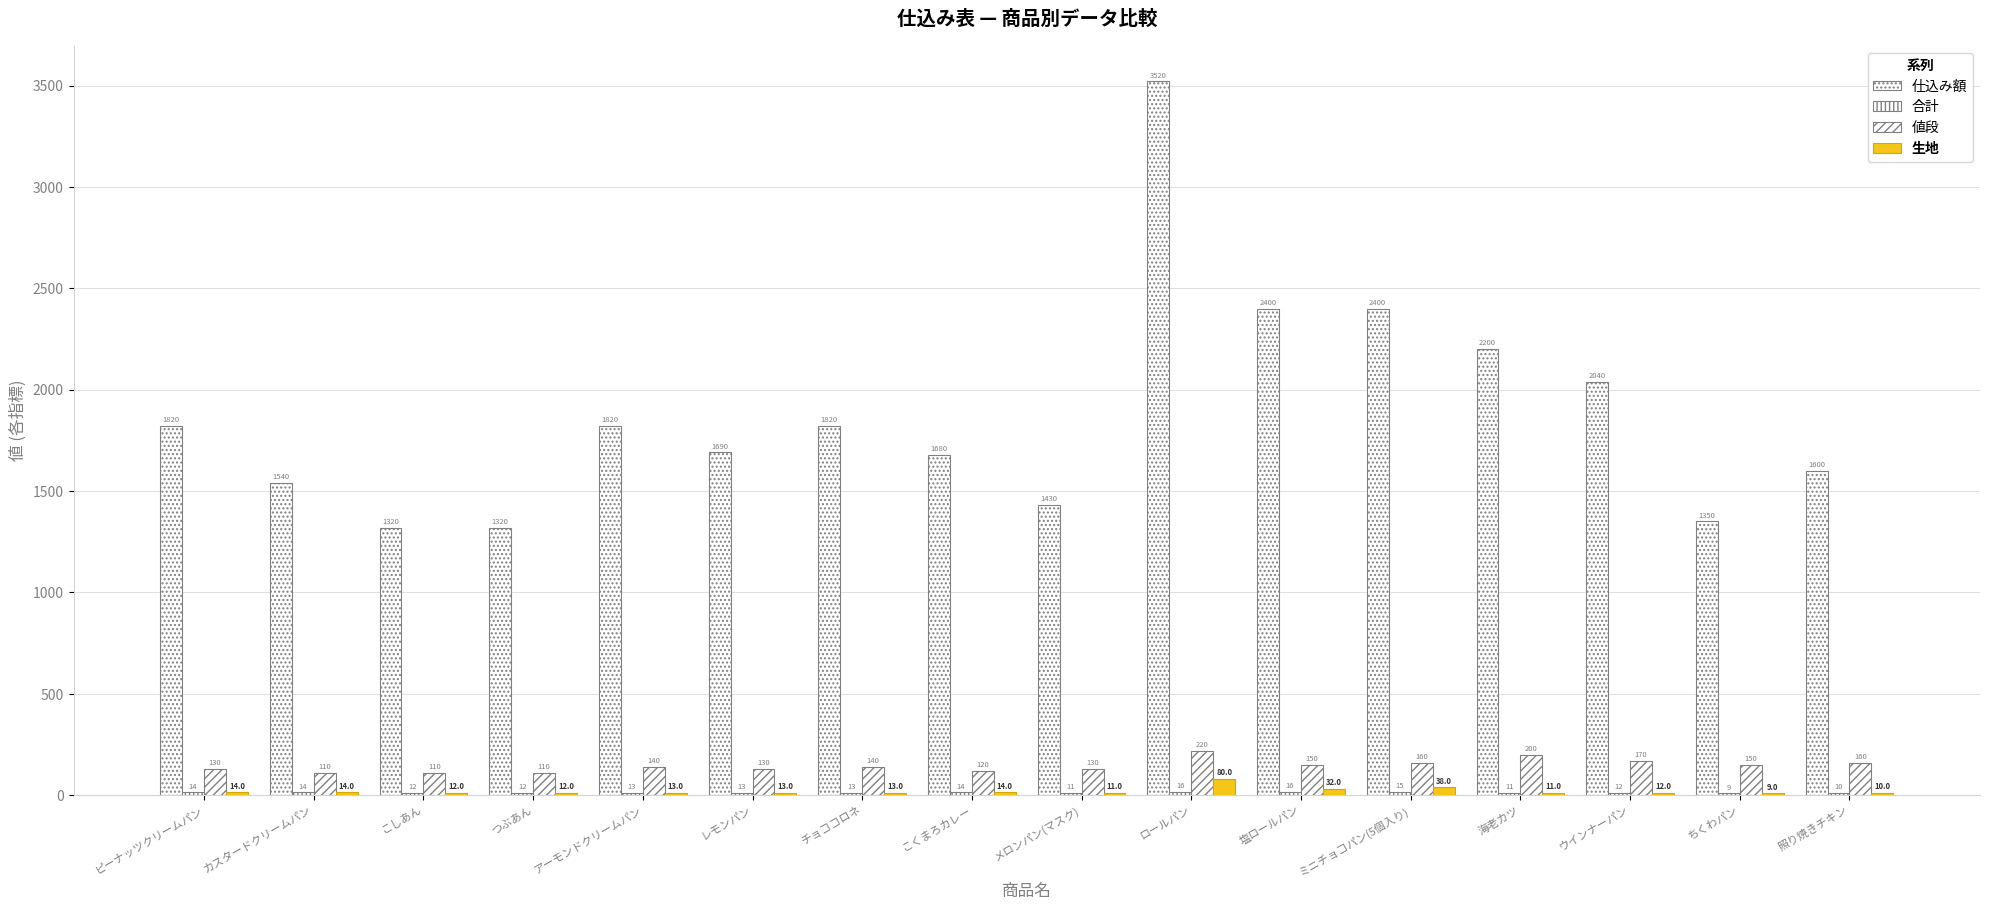

What is the spread (max minus min) of values at ミニチョコパン(5個入り)?

2385